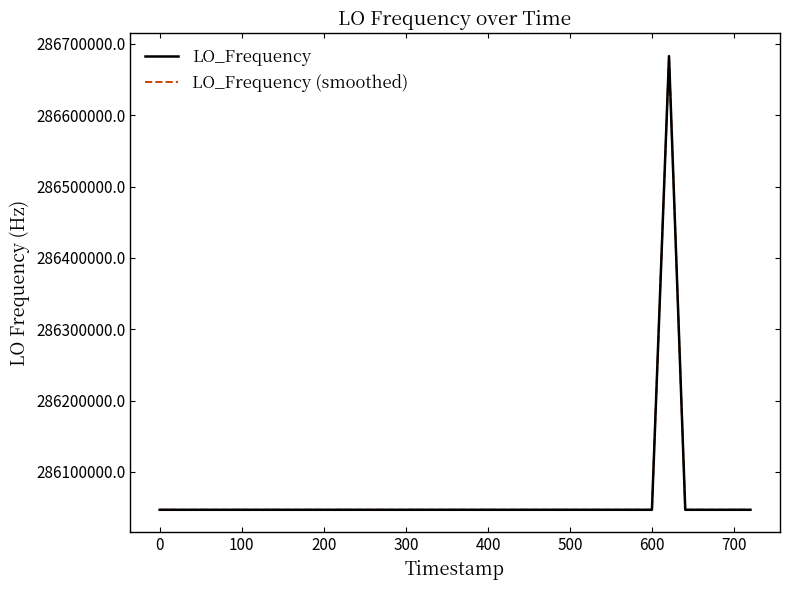

Is this an area chart (filled region under the line)?

No